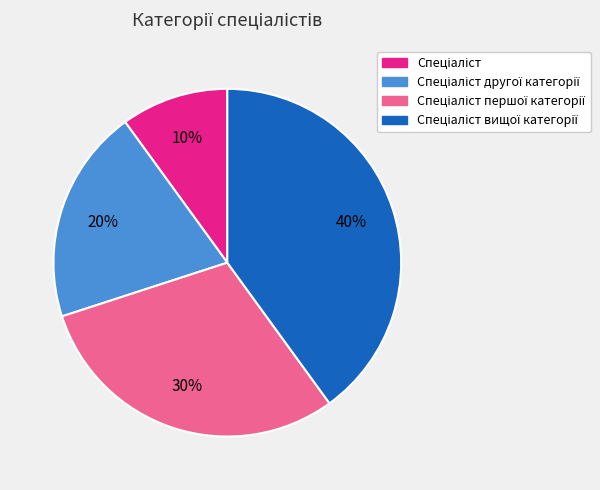

Does any single category account for the majority?

No